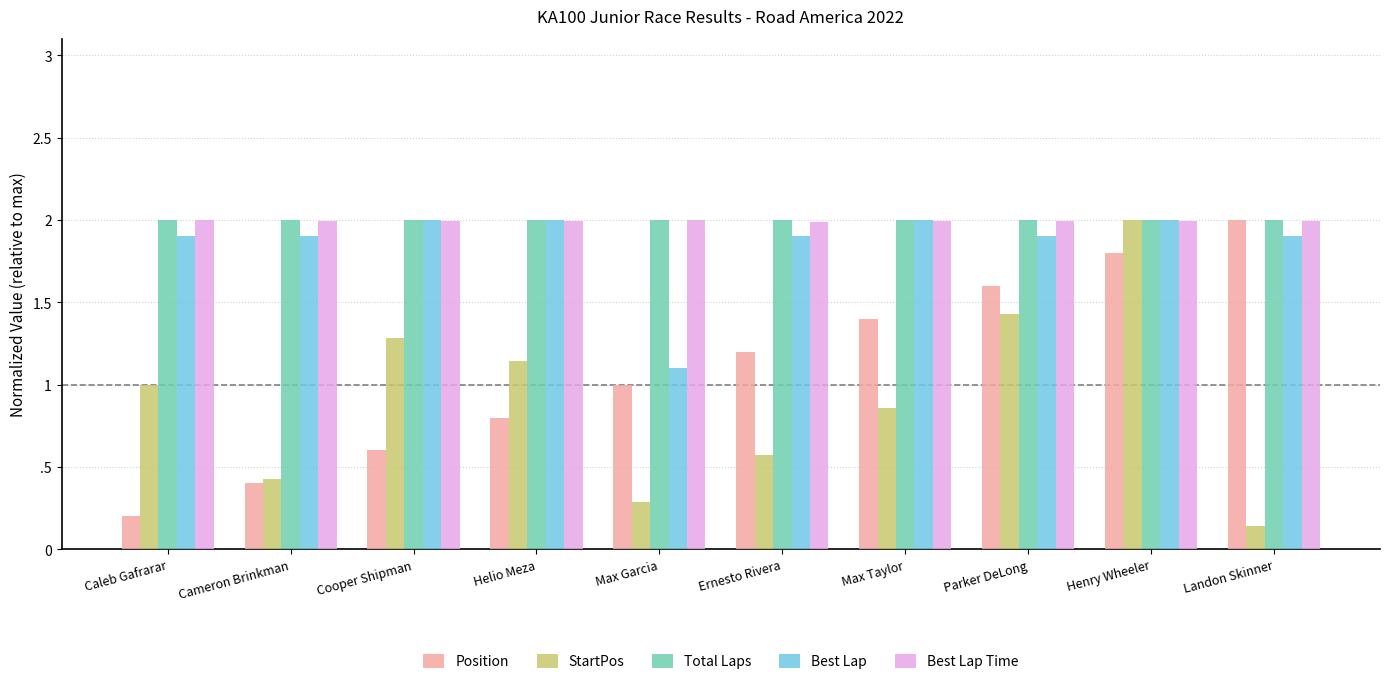

Does the chart contain stacked bars?

No